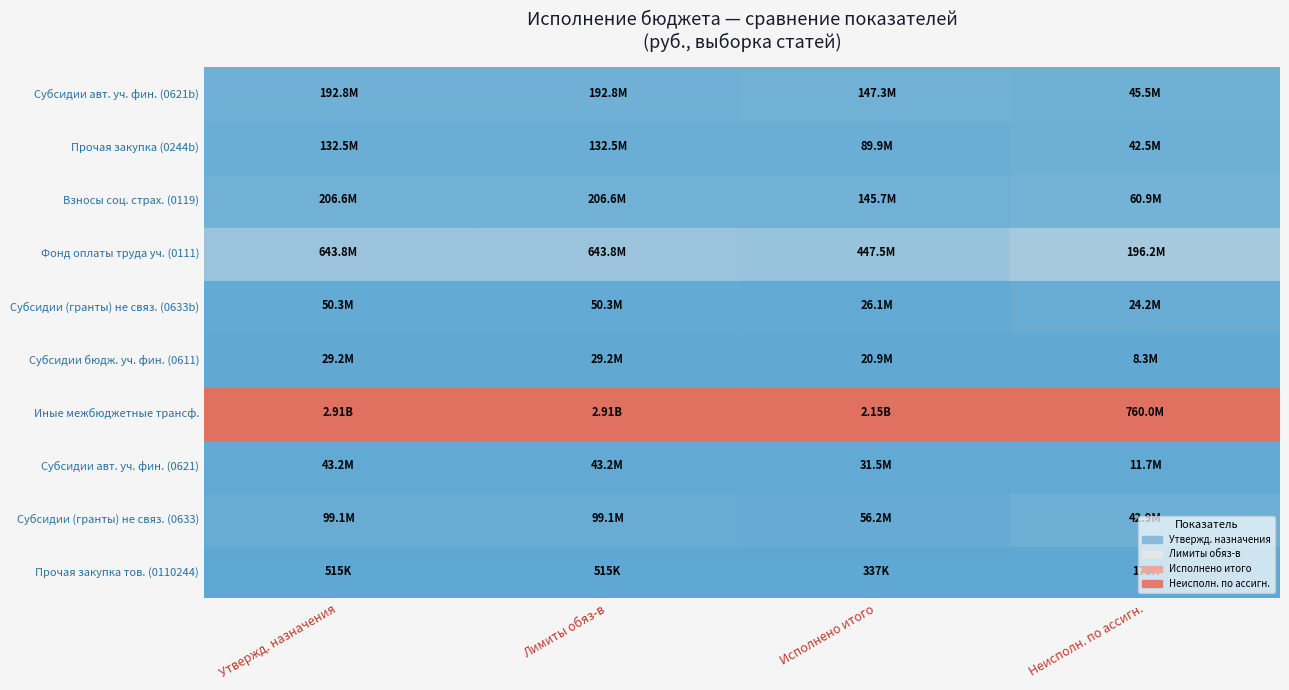

What is the difference between the maximum and second lowest values in the Неисполн. по ассигн. series?

751791526